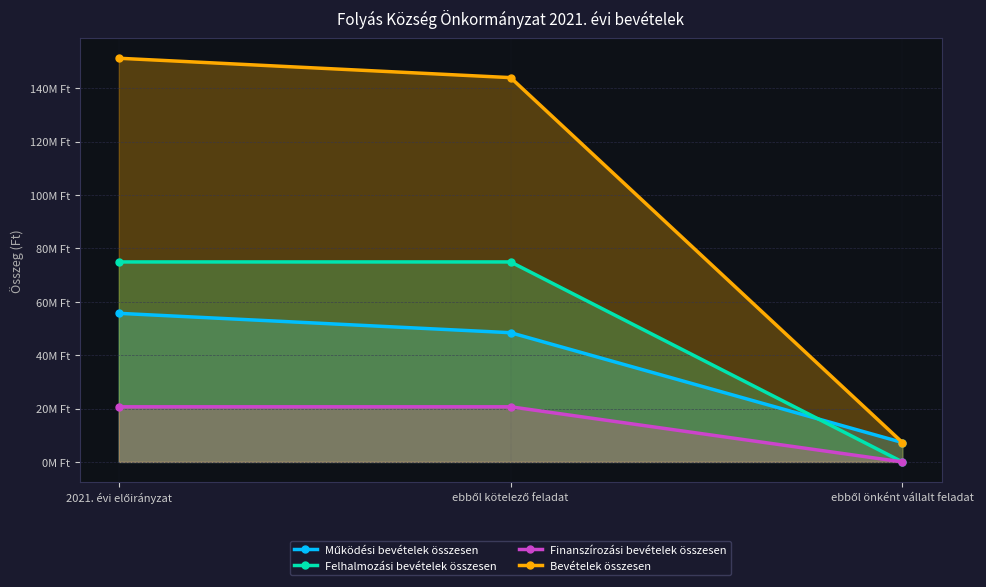

Rank the series at 2021. évi előirányzat from highest to lowest value.

Bevételek összesen, Felhalmozási bevételek összesen, Működési bevételek összesen, Finanszírozási bevételek összesen